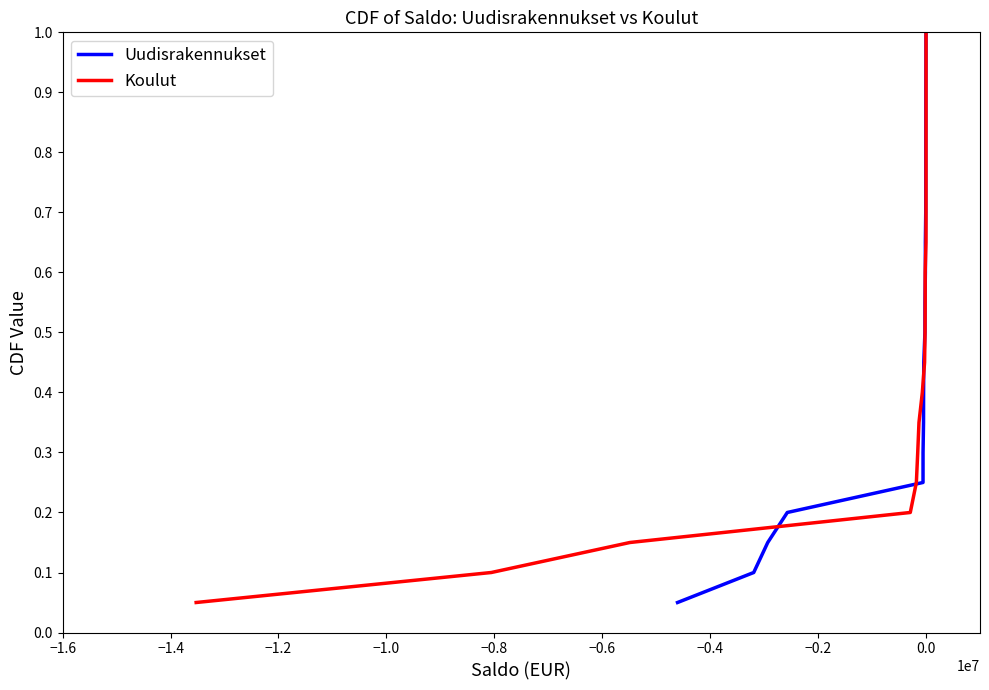

True or false: Uudisrakennukset has more than 2 interior local peaks.

False